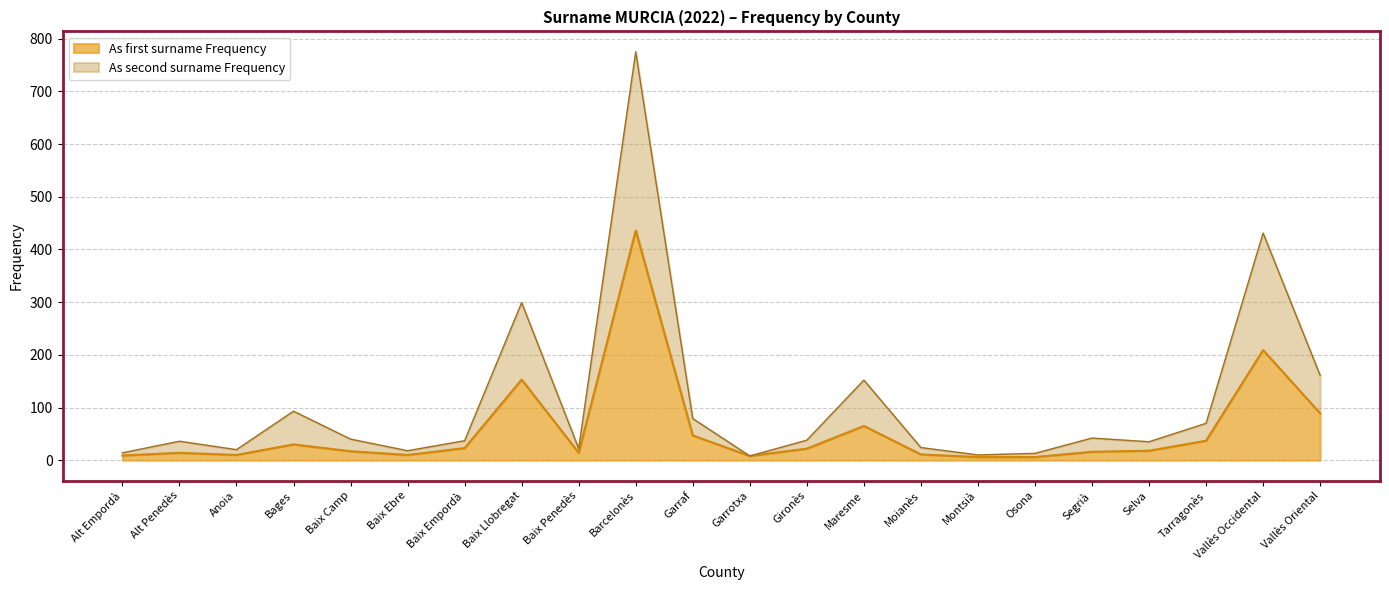

At Anoia, list the series in order from smallest to largest.

As first surname Frequency, As second surname Frequency